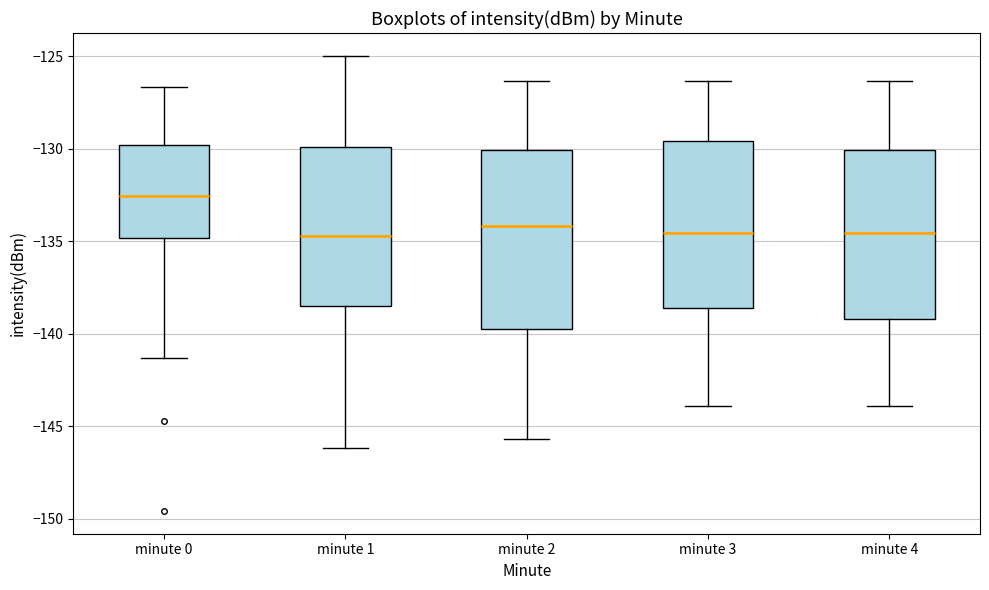

Where is the upper edge of the box for minute 4 on the y-axis? The values are not printed on the chart, so give them approximately, as read against the axis.

-130.0